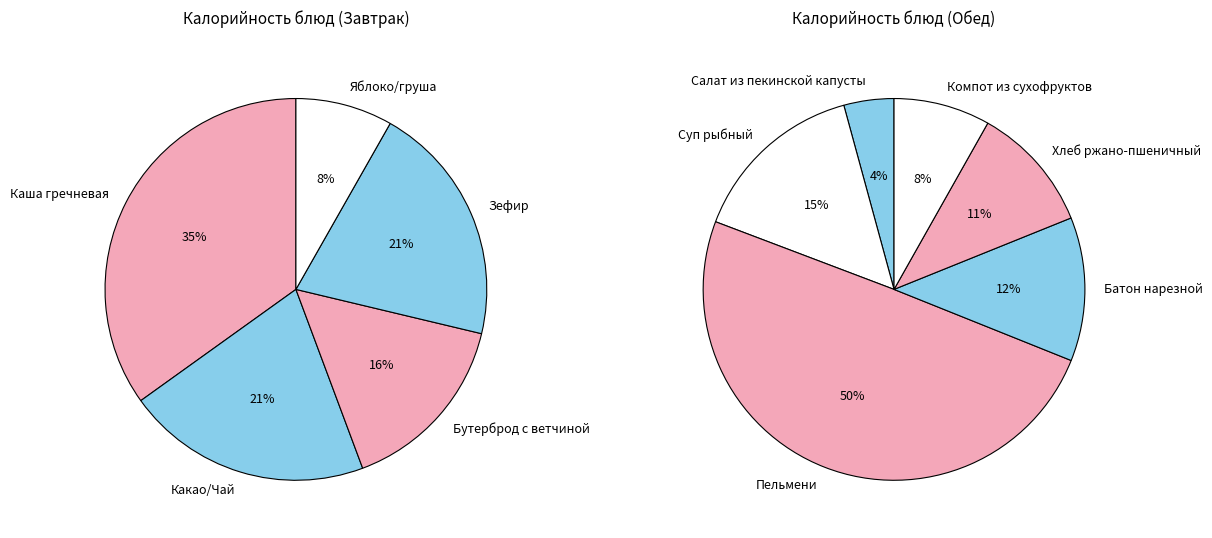

True or false: Суп рыбный accounts for 1% of the total.

False